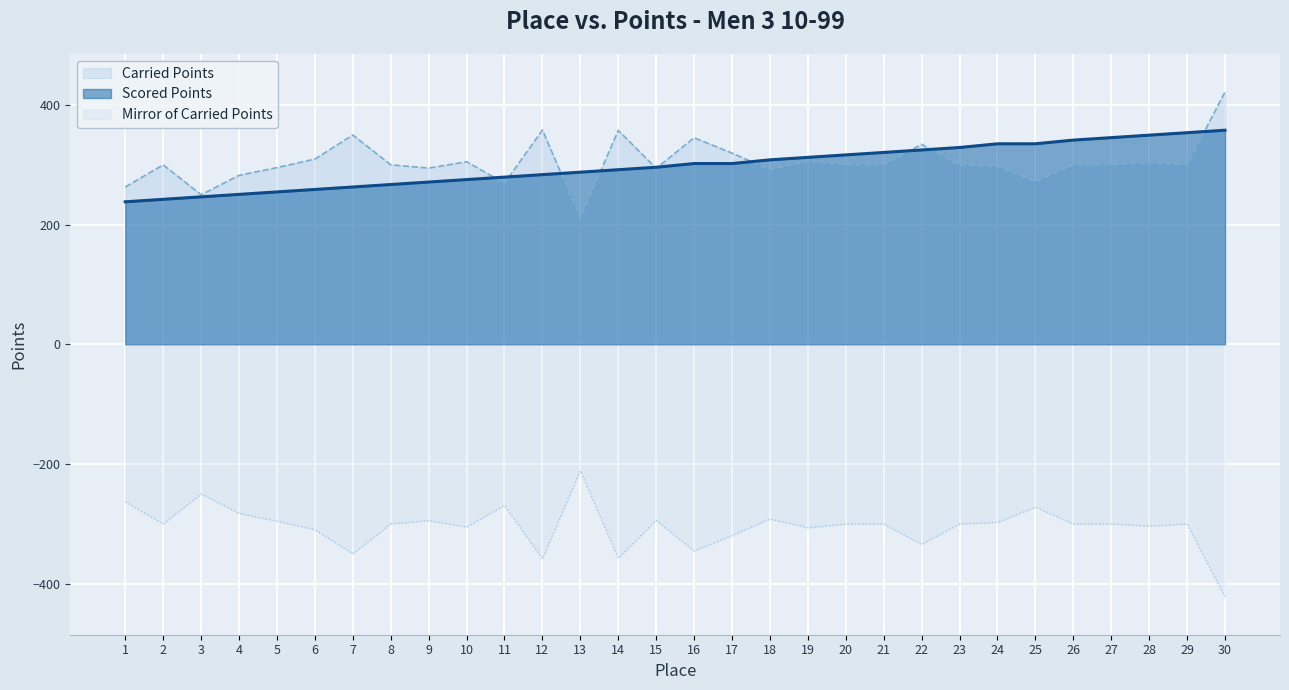

Reading left to right, extract all data points from this chart.

Scored Points: 1=238.2	2=242.3	3=246.4	4=250.5	5=254.7	6=258.8	7=262.9	8=267.0	9=271.1	10=275.3	11=279.4	12=283.5	13=287.6	14=291.8	15=295.9	16=302.1	17=302.1	18=308.2	19=312.4	20=316.5	21=320.6	22=324.7	23=328.9	24=335.0	25=335.0	26=341.2	27=345.3	28=349.5	29=353.6	30=357.7
Carried Points: 1=262.9	2=300.0	3=249.9	4=282.4	5=295.3	6=309.5	7=349.7	8=300.0	9=294.5	10=305.1	11=269.1	12=358.1	13=211.0	14=357.5	15=294.0	16=345.1	17=319.5	18=291.7	19=306.3	20=300.0	21=300.0	22=334.2	23=300.0	24=297.5	25=271.9	26=300.0	27=300.0	28=303.6	29=300.0	30=421.8